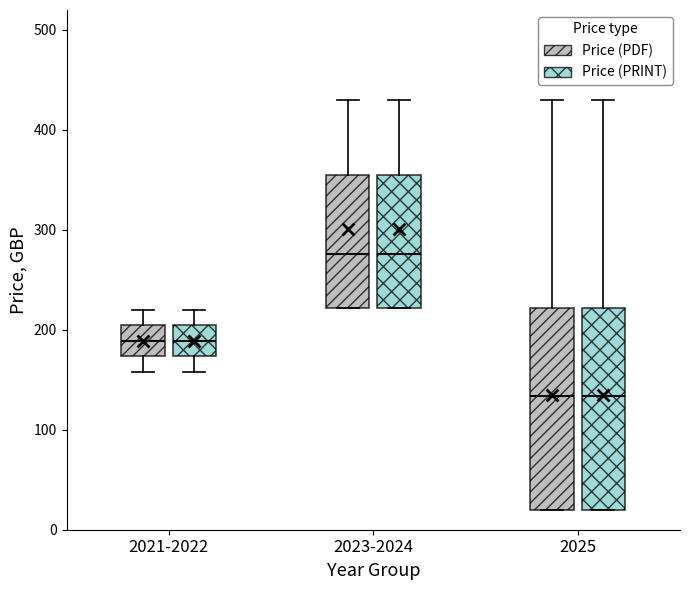

Where does the lower whisker of the box for 2021-2022 (Price (PRINT)) end on the y-axis? The values are not printed on the chart, so give them approximately, as read against the axis.

160